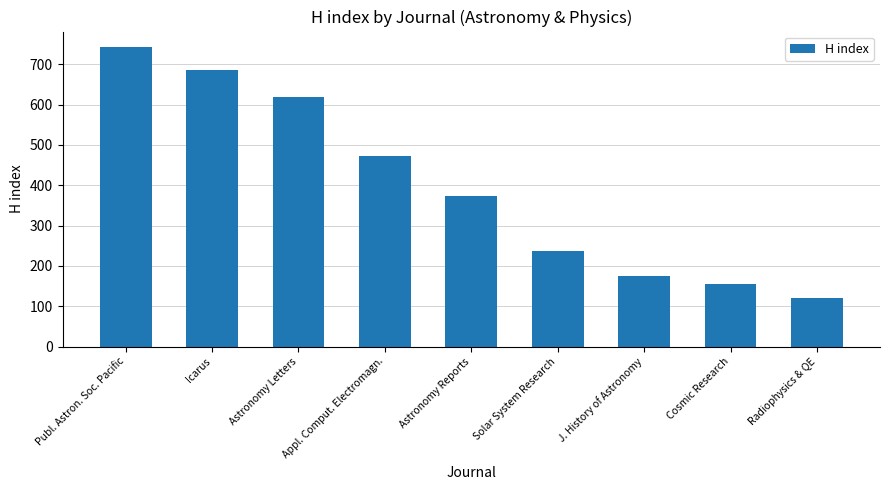

What is the change in value from Solar System Research to Radiophysics & QE?

-116